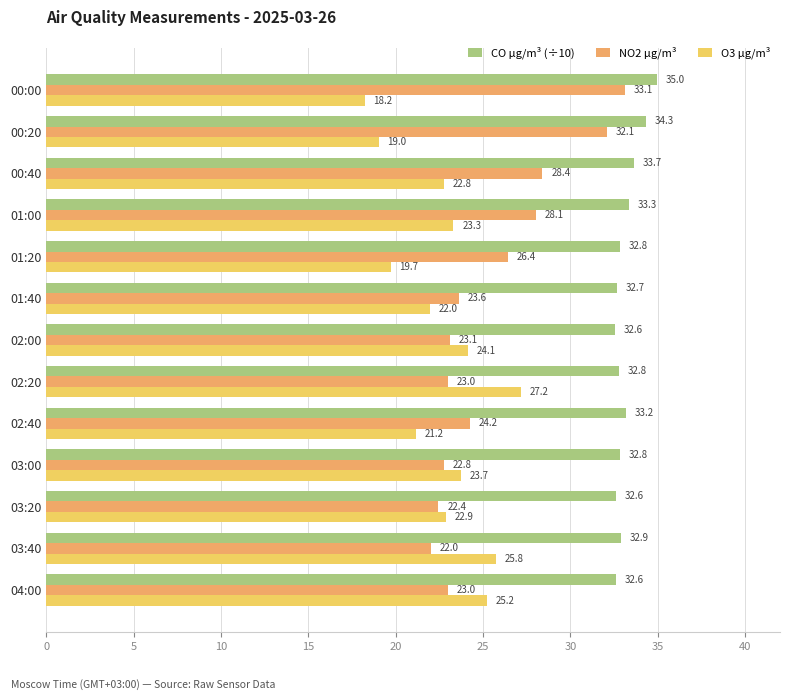

True or false: O3 µg/m³ has a value of 27.2 at 02:20.

True